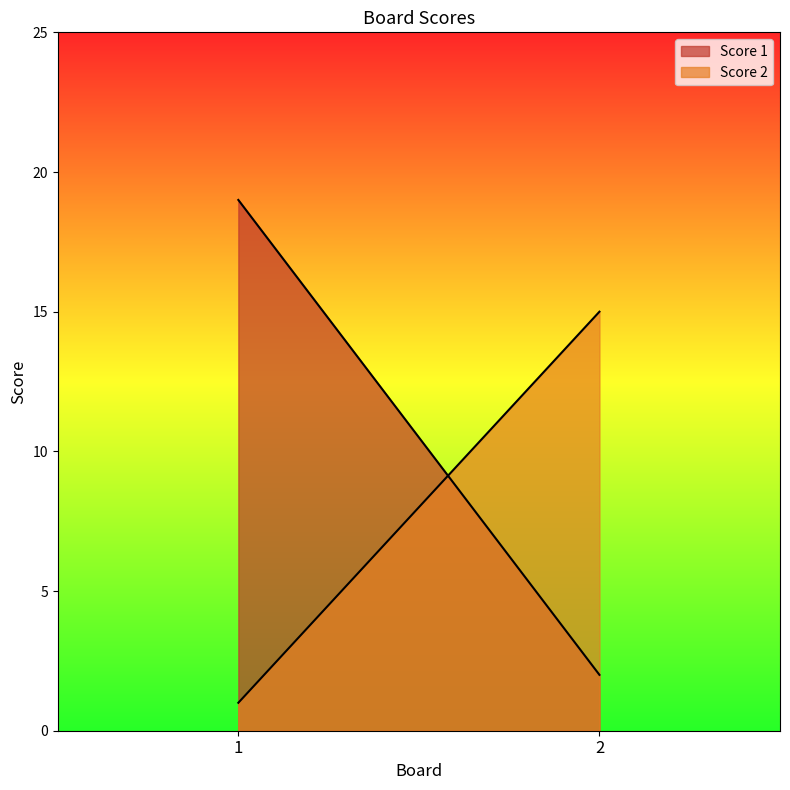

At which category is the sum across all series the highest?

1